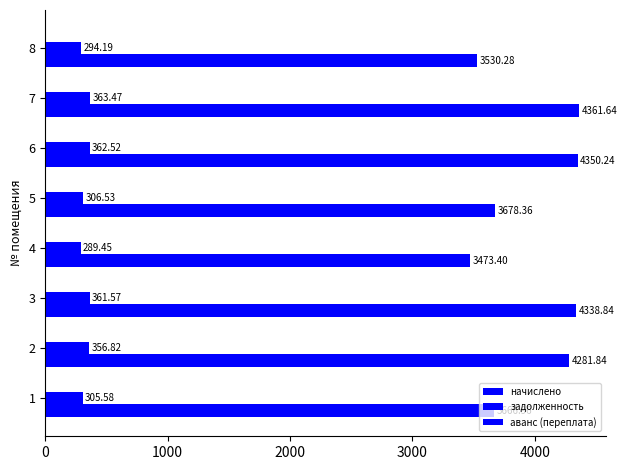

What is the difference between the maximum and minimum values in the начислено series?

888.2